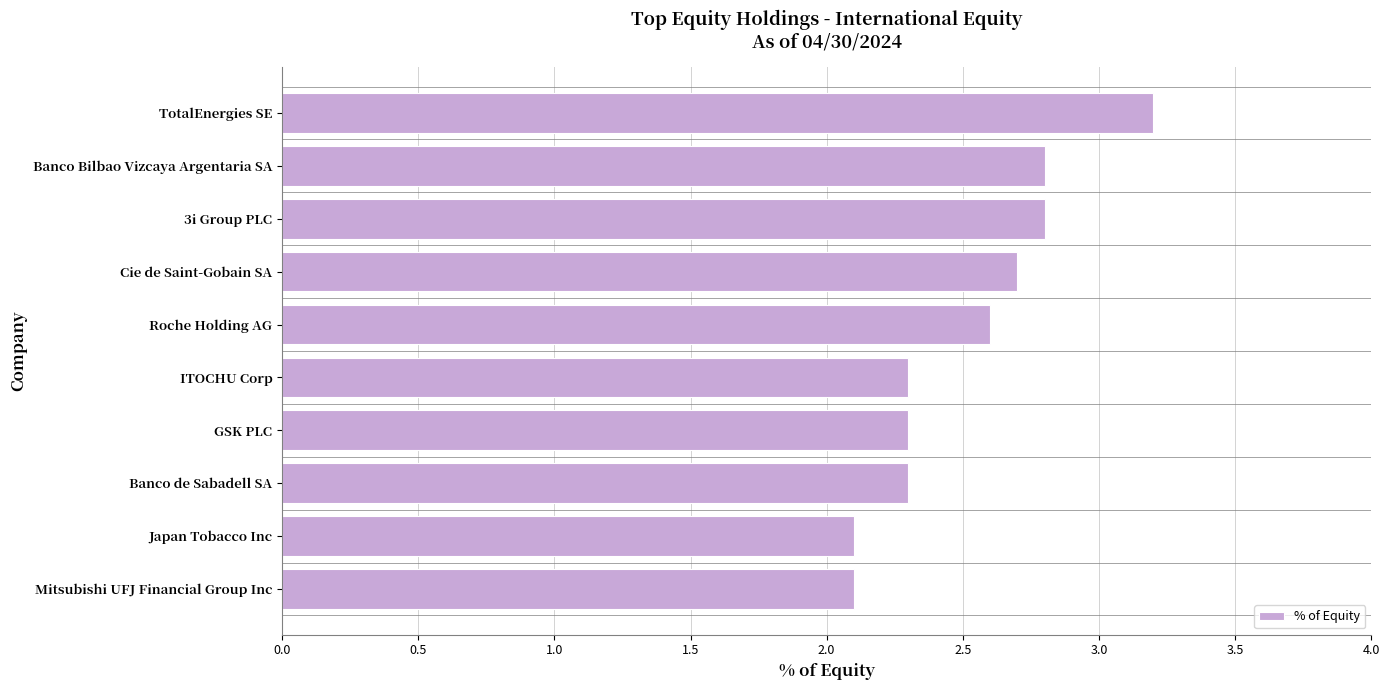

What is the difference between the maximum and minimum values?

1.1